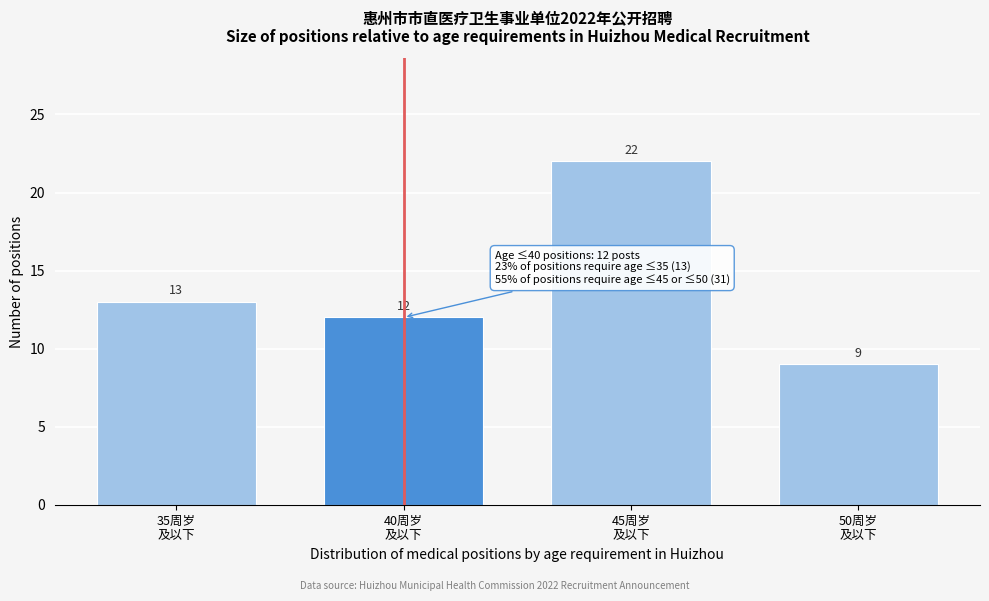

Reading left to right, list all the values displayed in this chart.

13	12	22	9